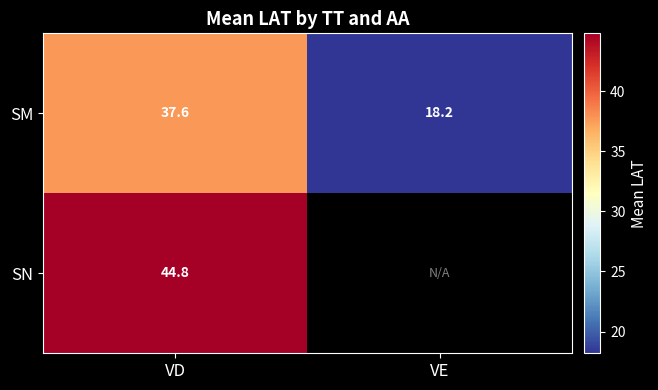

At VD, list the series in order from smallest to largest.

SM, SN